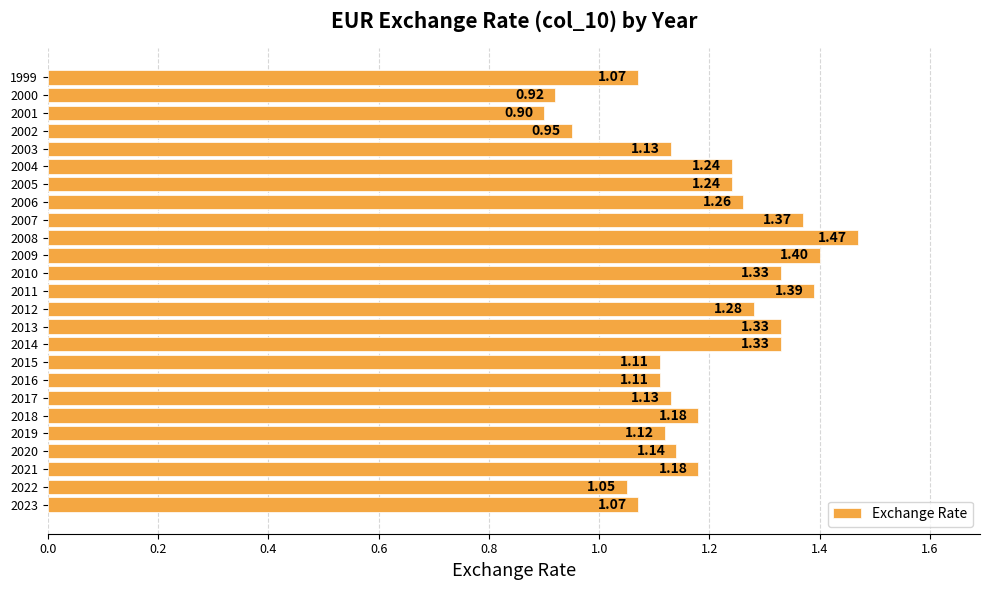

What is the difference between the maximum and minimum values?

0.6